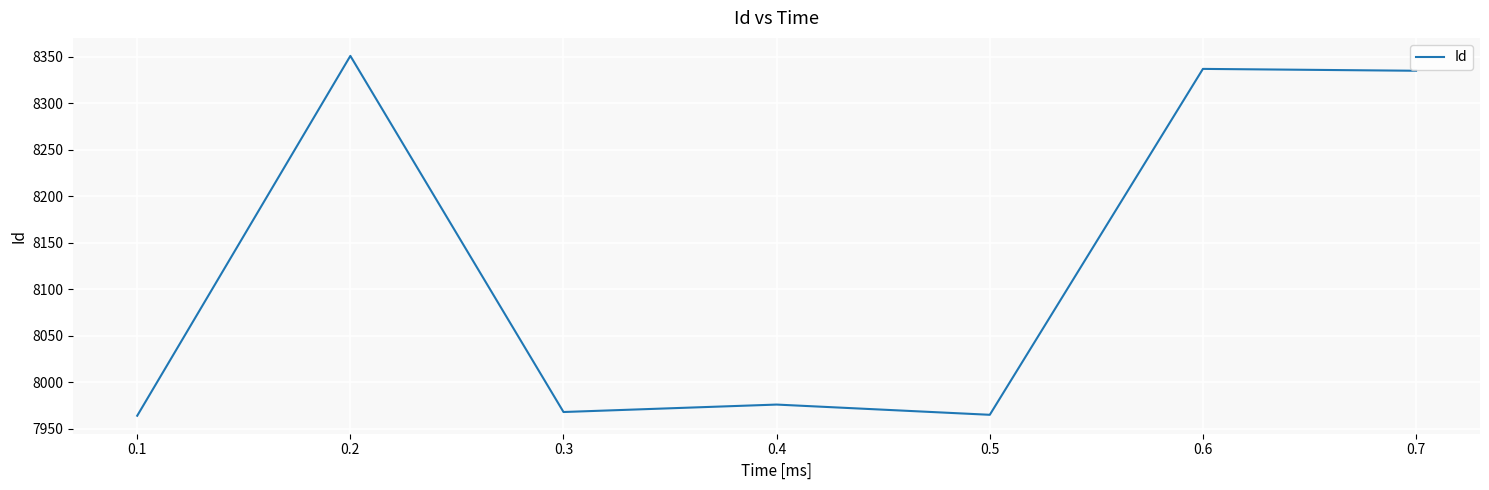

At which category does the data reach its first local valley?

0.3